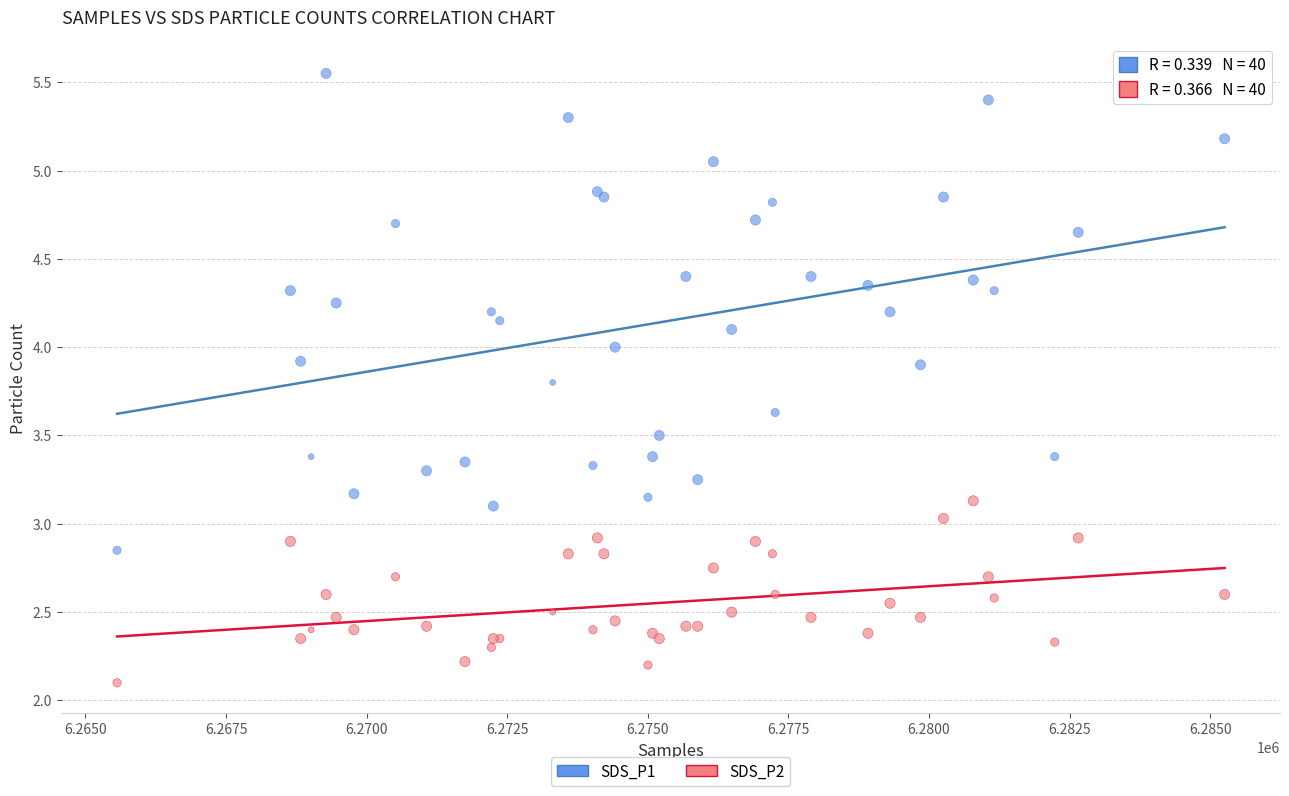

What are all the series names shown in the legend?

SDS_P1, SDS_P2